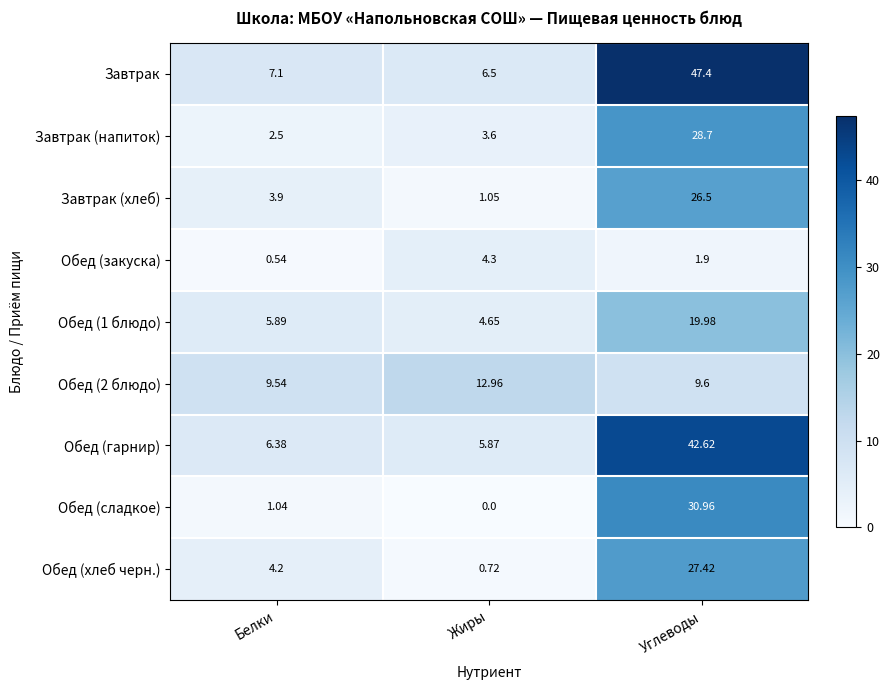

Which label corresponds to the largest value in the chart?

Углеводы